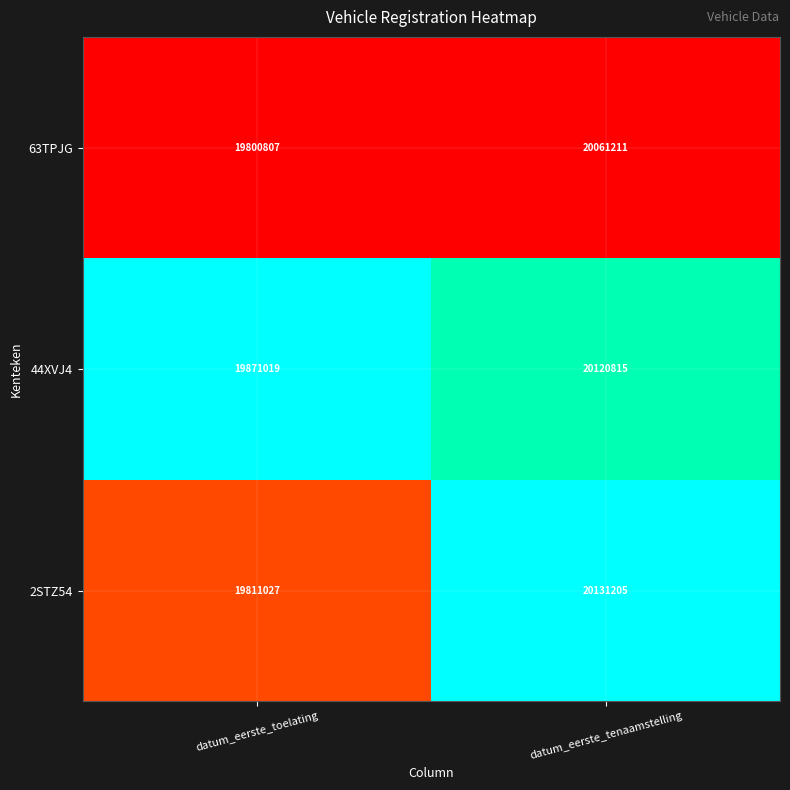

Which series has the largest range (max minus min)?

2STZ54